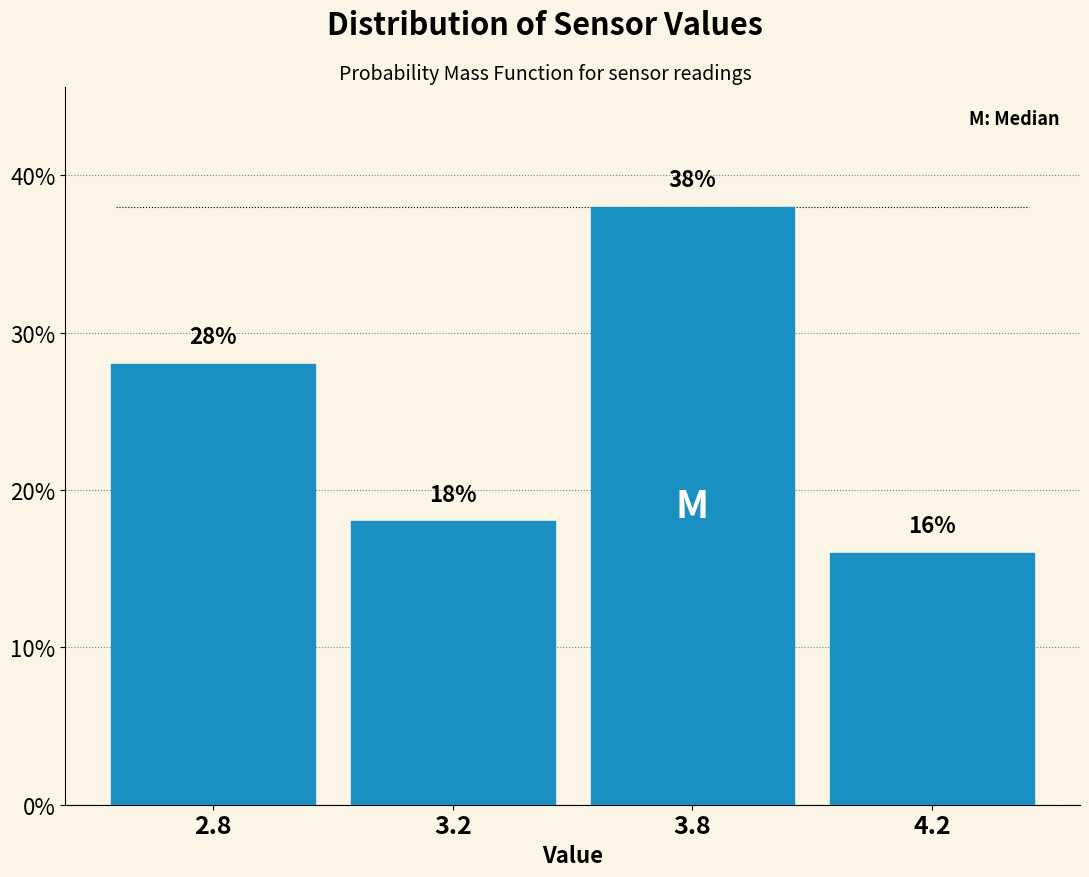

Reading left to right, extract all data points from this chart.

2.8=28.0	3.2=18.0	3.8=38.0	4.2=16.0